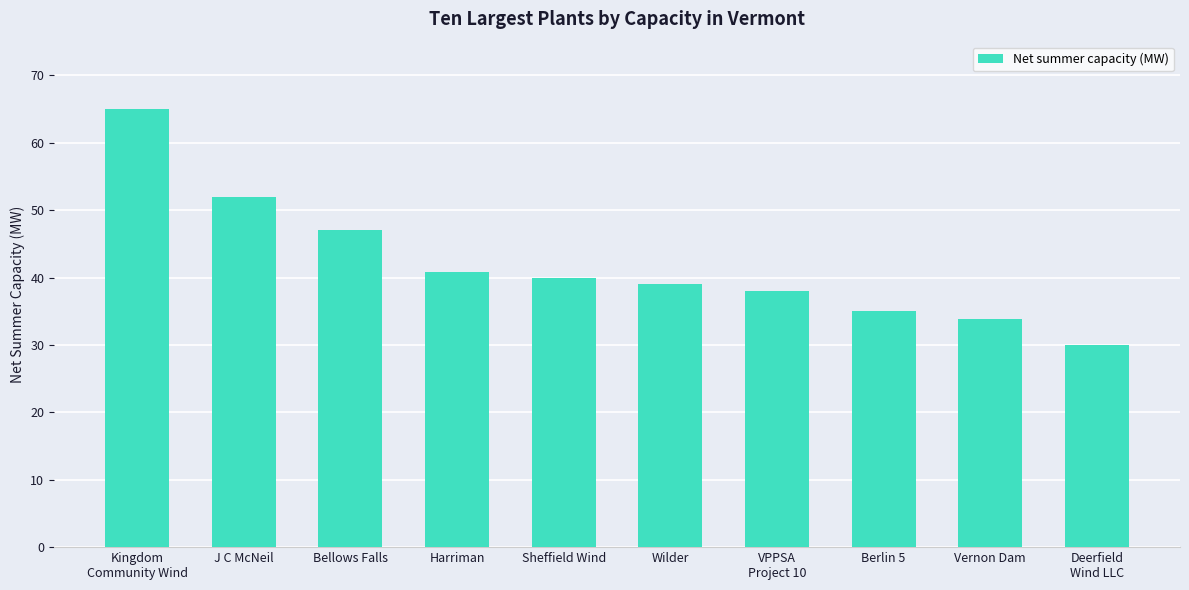

At which label is the value closest to 47?

Bellows Falls